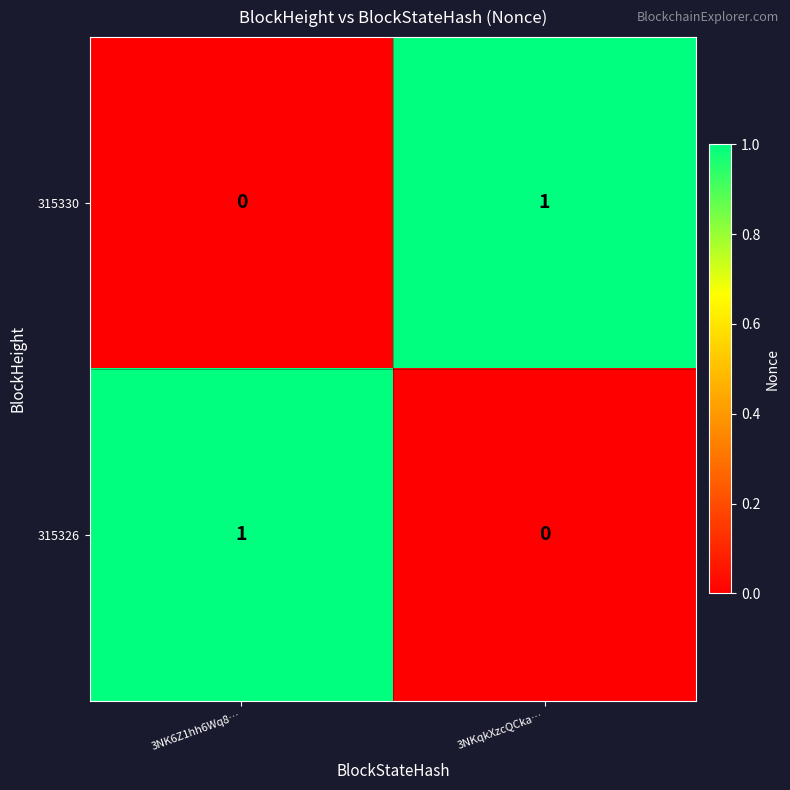

Which category has the highest value in the 315330 series?

3NKqkXzcQCka…